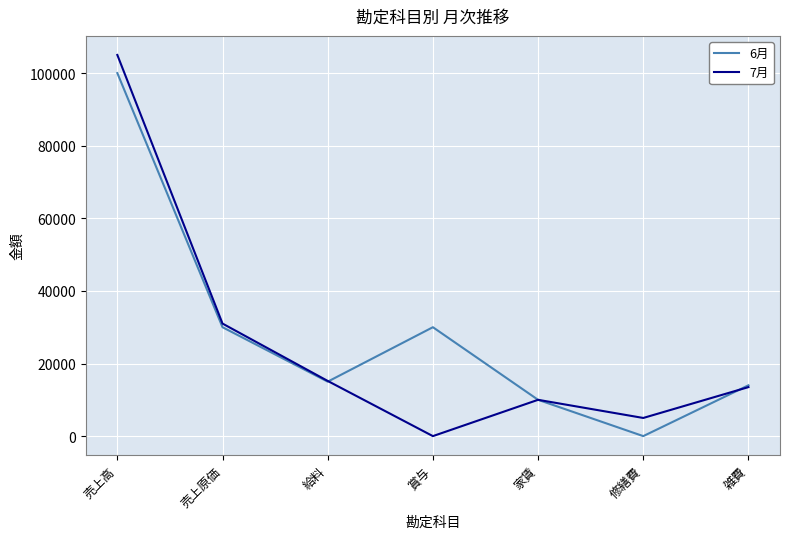

What value does the 7月 series have at 給料, to the nearest 10?

15200